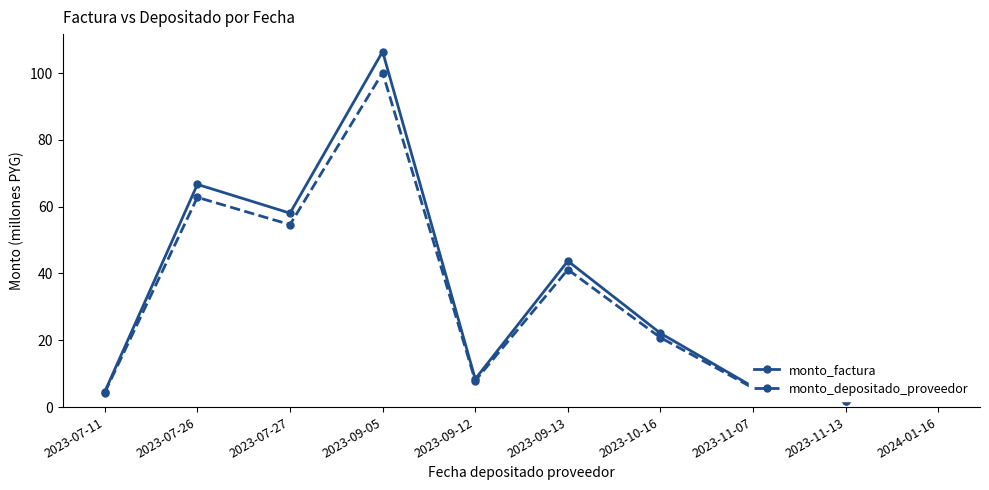

Does the chart display data point markers on the line(s)?

Yes